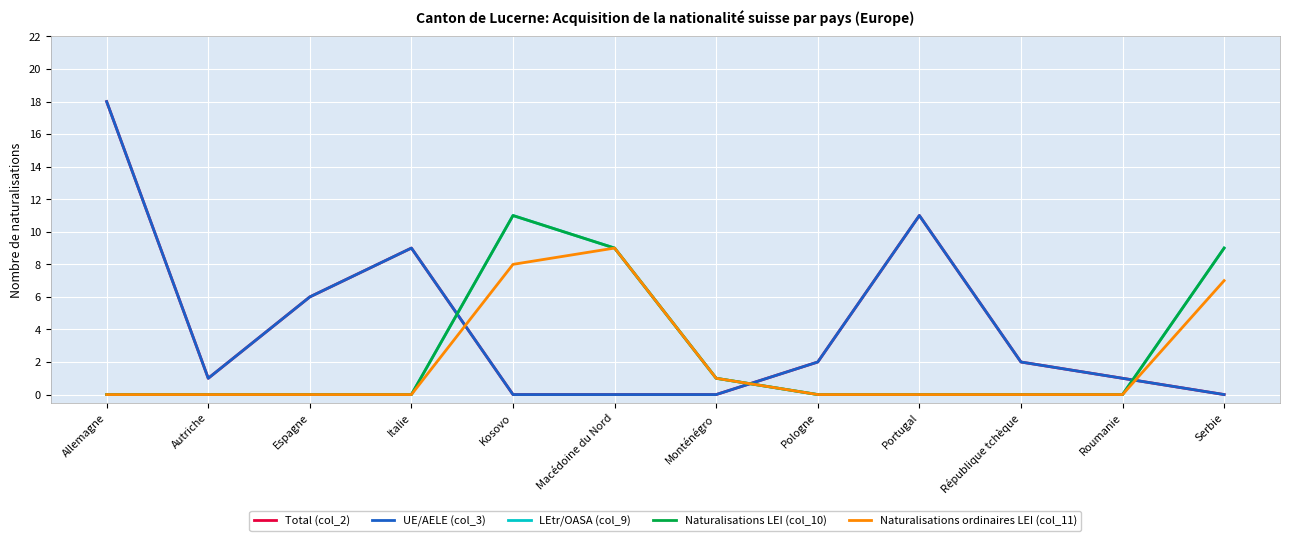

Reading right to left, transcribe all the data shown in this chart.

Total (col_2): 0	1	2	11	2	0	0	0	9	6	1	18
UE/AELE (col_3): 0	1	2	11	2	0	0	0	9	6	1	18
LEtr/OASA (col_9): 9	0	0	0	0	1	9	11	0	0	0	0
Naturalisations LEI (col_10): 9	0	0	0	0	1	9	11	0	0	0	0
Naturalisations ordinaires LEI (col_11): 7	0	0	0	0	1	9	8	0	0	0	0